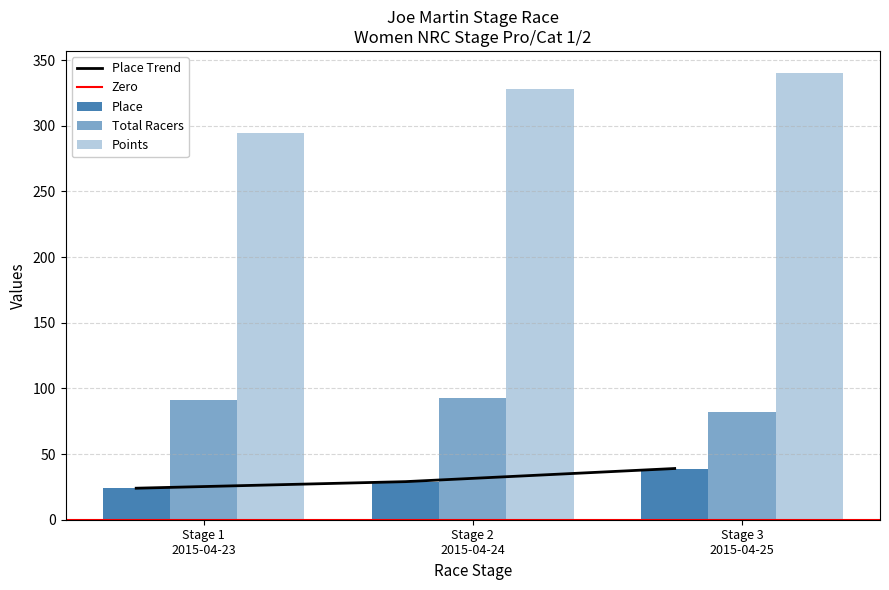

What position from the left is Stage 2
2015-04-24?

2